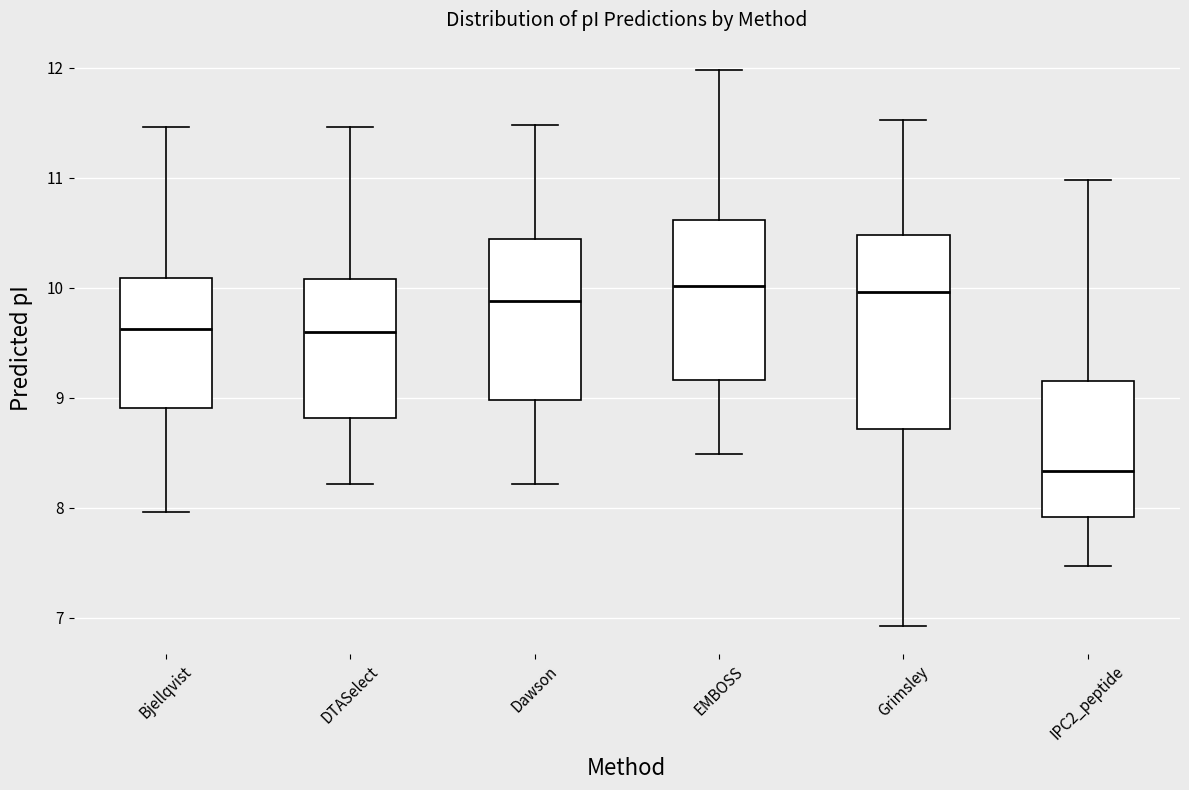

Which box's median line is the lowest?

IPC2_peptide